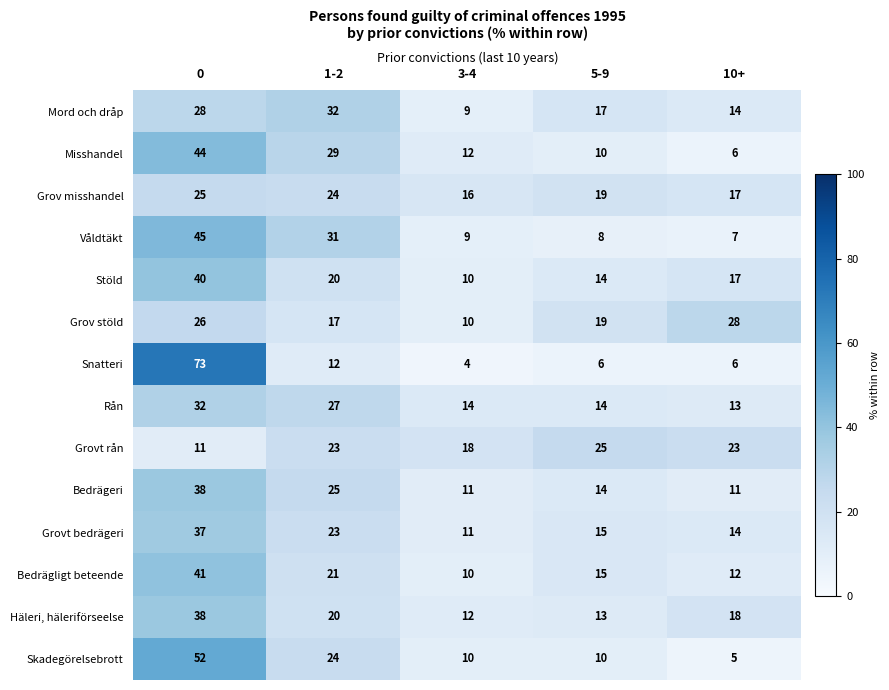

Which series has the widest spread of values?

Snatteri